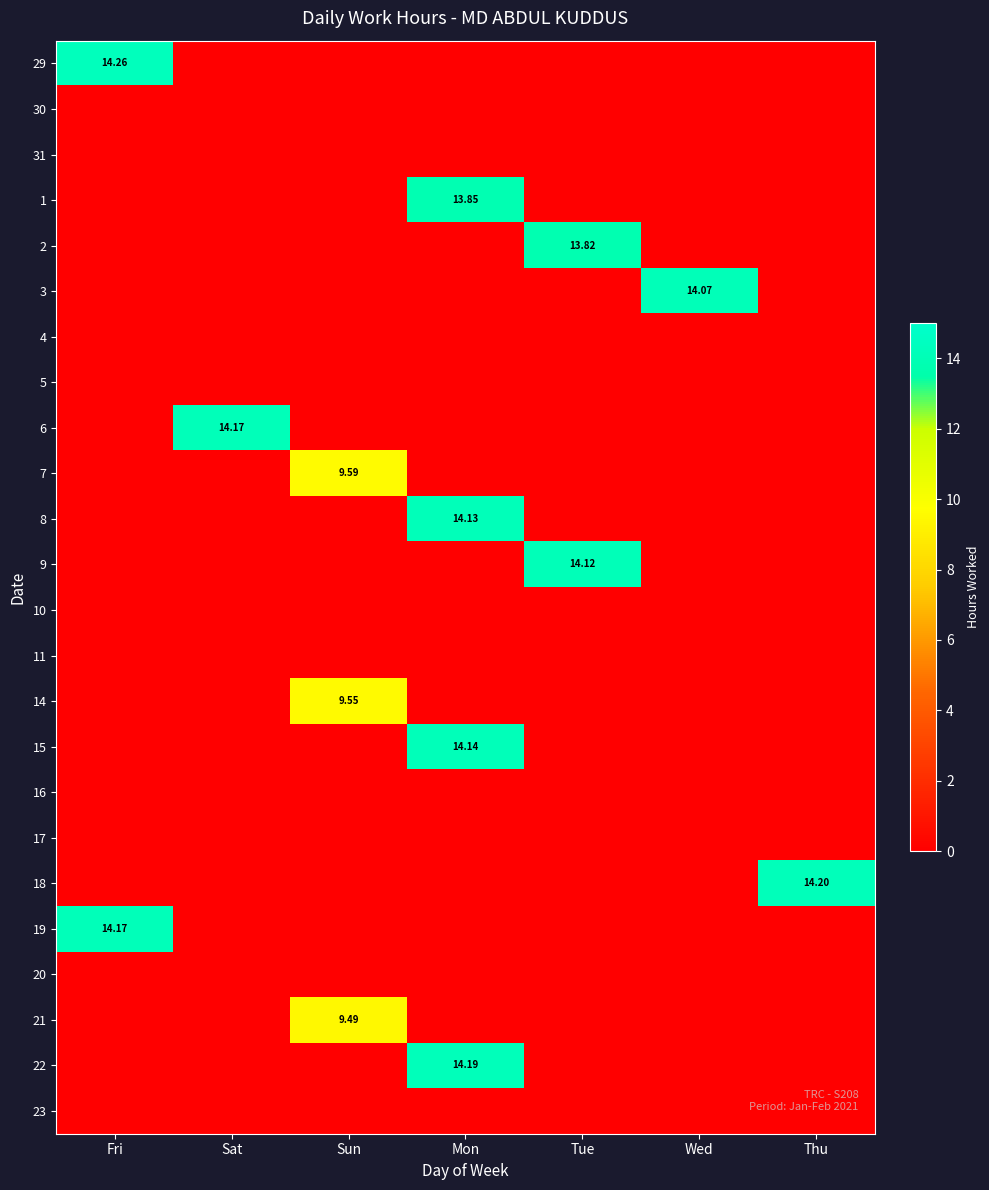

Which series has the largest total across all categories?

29